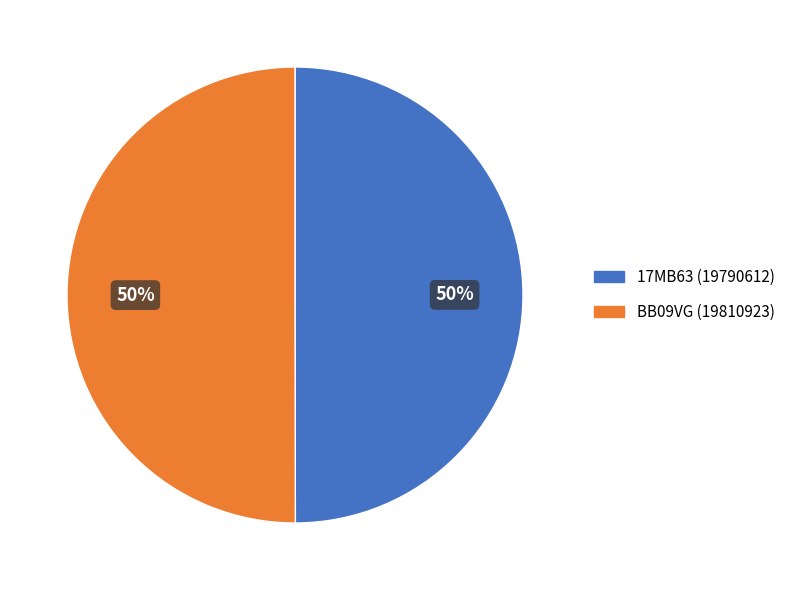

The 17MB63 slice represents 43% of the pie. True or false?

False